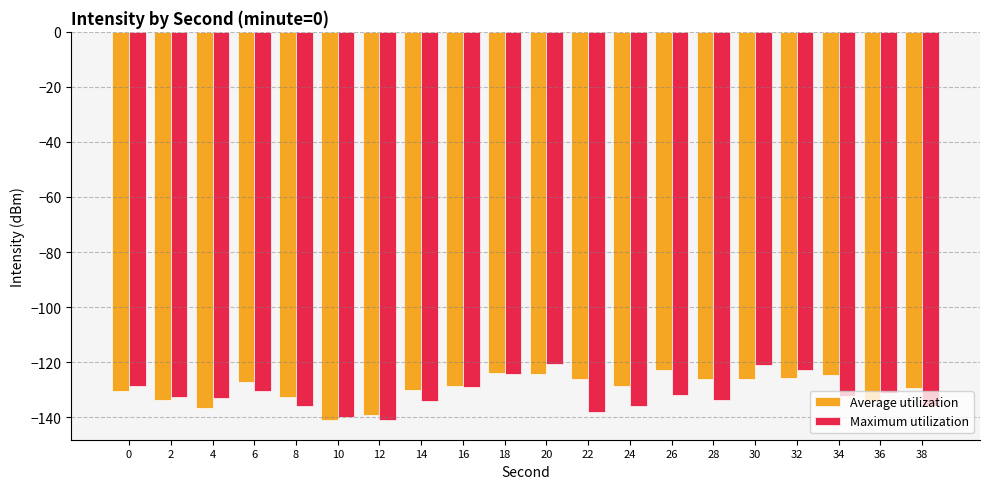

What is the difference between the second highest and minimum values in the Average utilization series?

17.1